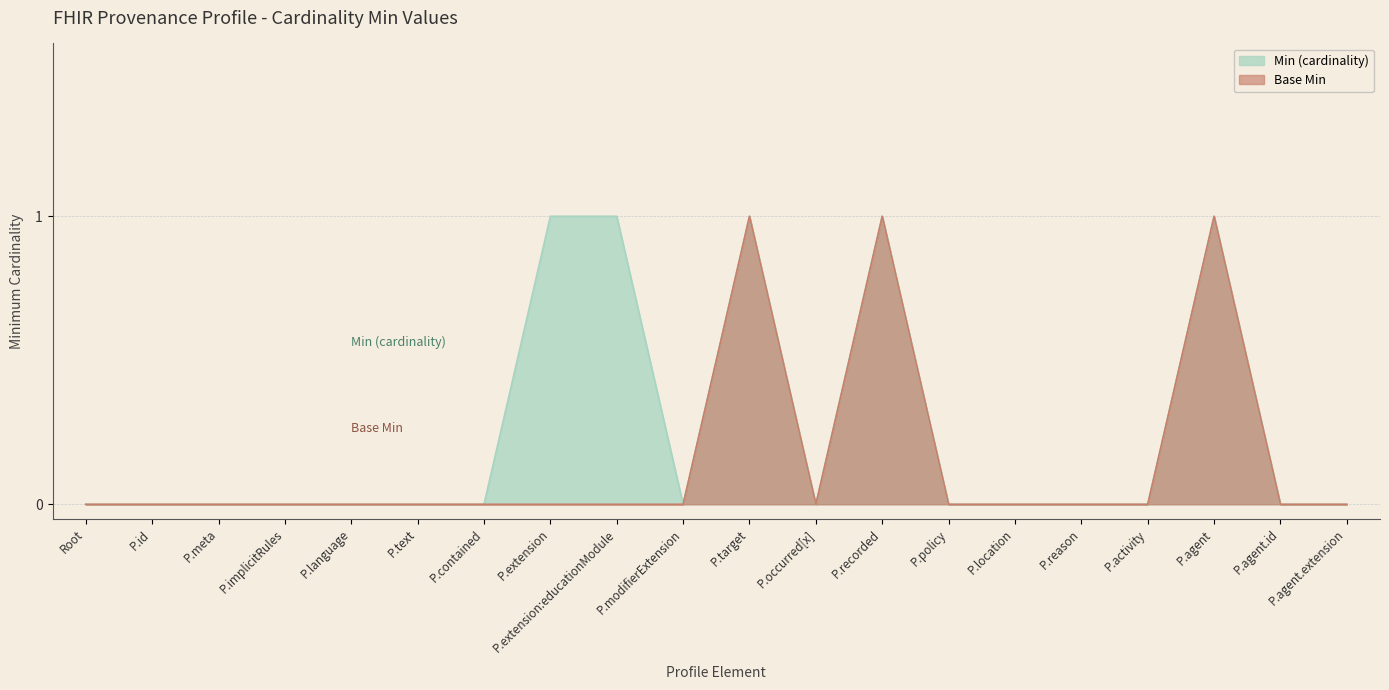

Reading right to left, what are all the values shown in this chart?

Min (cardinality): 0	0	1	0	0	0	0	1	0	1	0	1	1	0	0	0	0	0	0	0
Base Min: 0	0	1	0	0	0	0	1	0	1	0	0	0	0	0	0	0	0	0	0